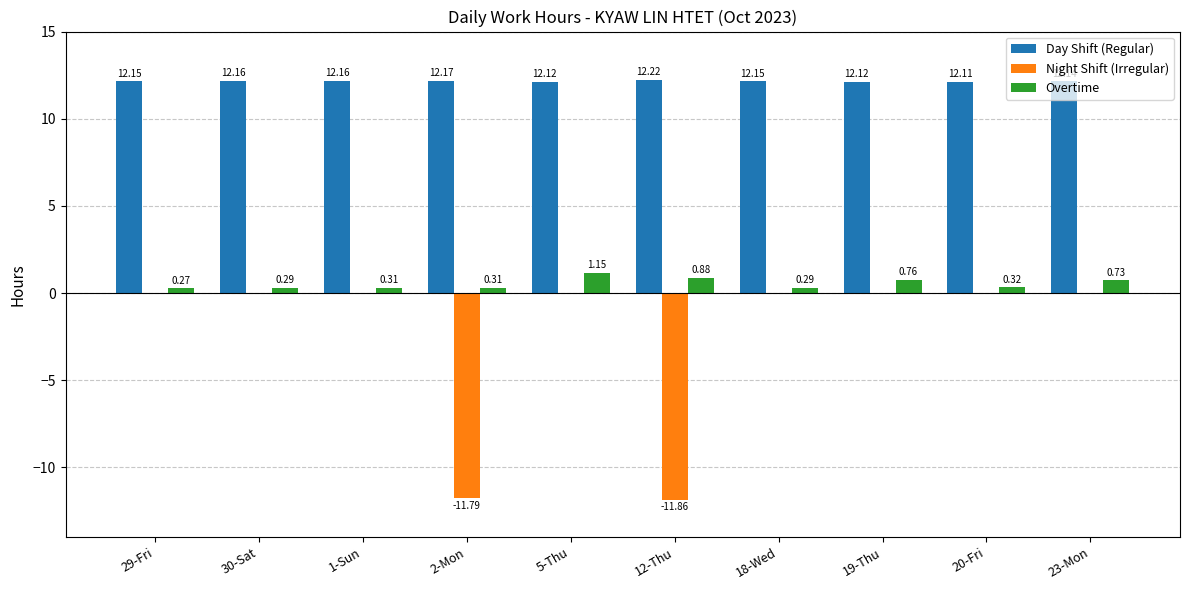

How many distinct data groups are displayed?

3